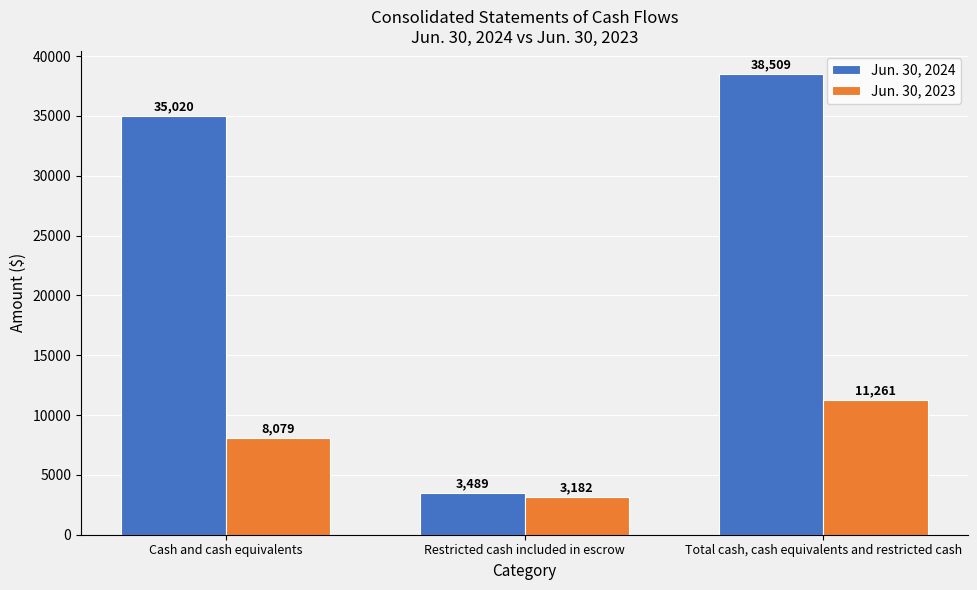

What is the maximum value for Jun. 30, 2024?

38509